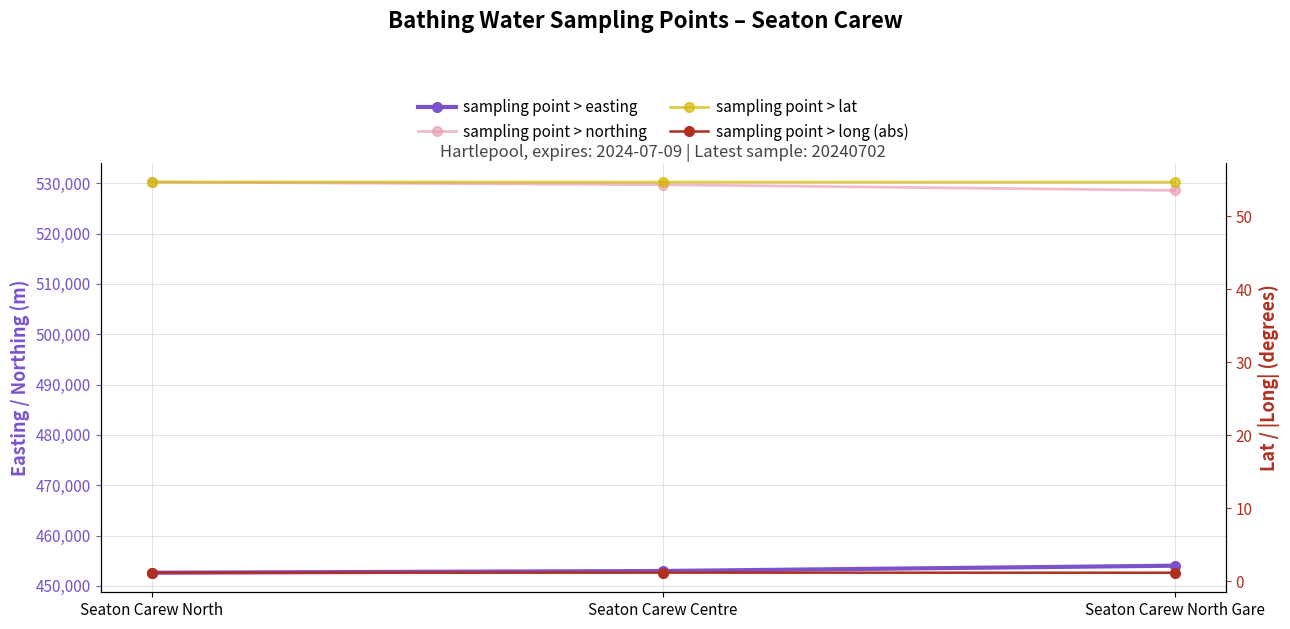

True or false: sampling point > easting has a value of 452601.0 at Seaton Carew North.

True